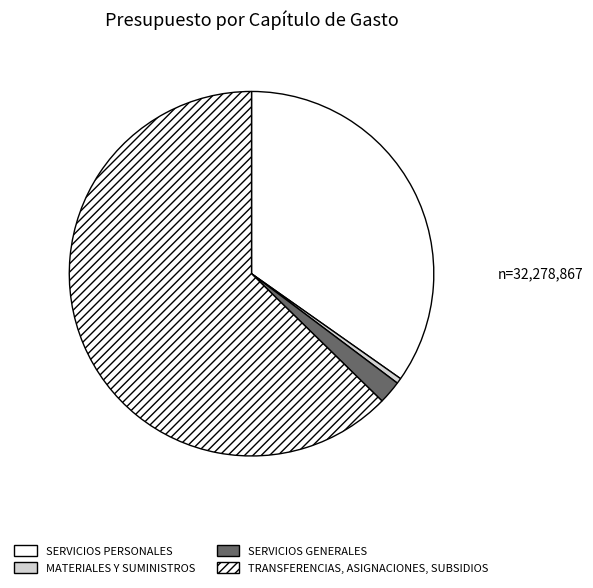

What is the total percentage of SERVICIOS PERSONALES and SERVICIOS GENERALES?

36.8%